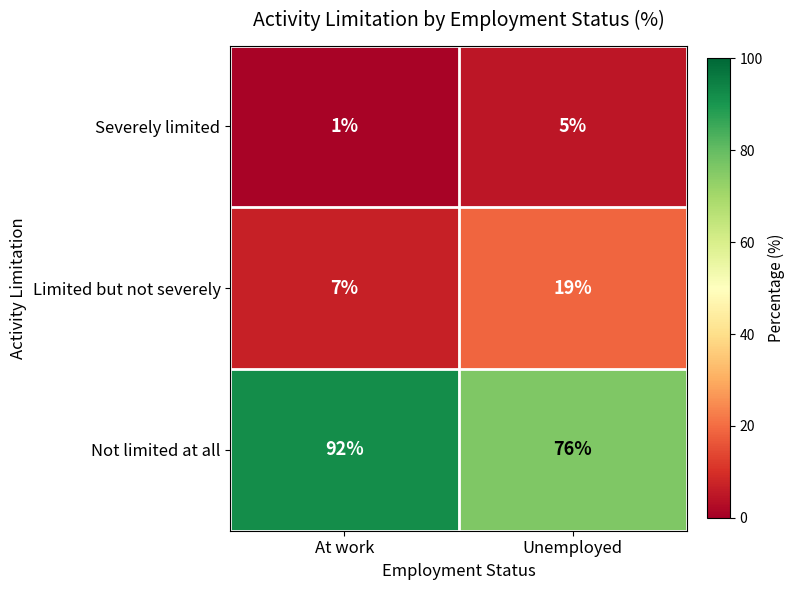

The value of Limited but not severely at Unemployed is 11. True or false?

False